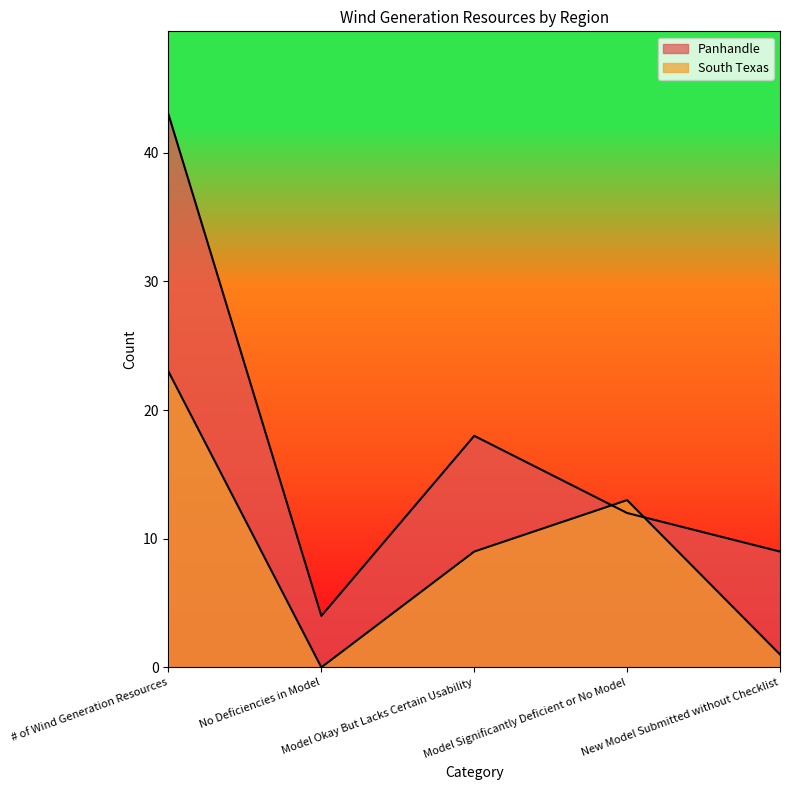

How many intersections are there between Panhandle and South Texas?

2